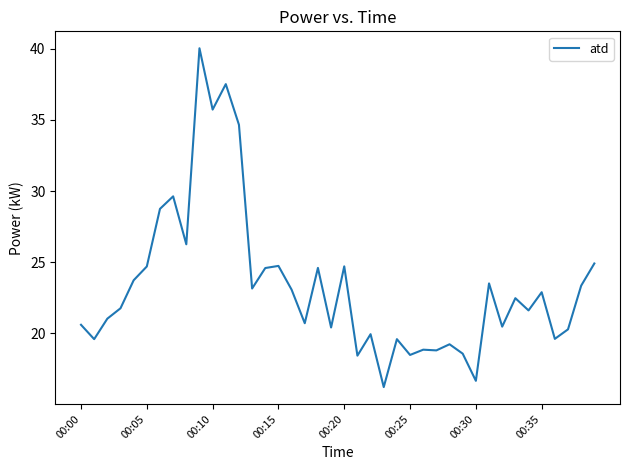

What is the maximum value shown in the chart?

40.0